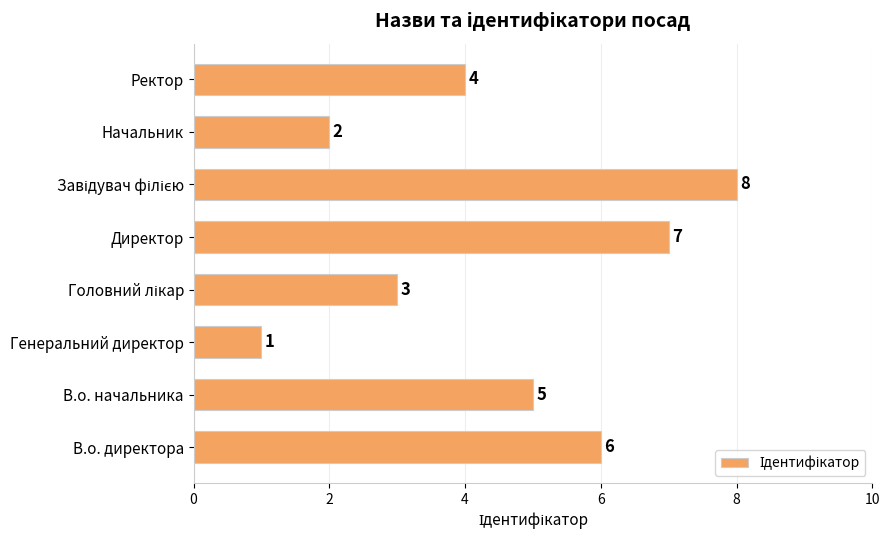

True or false: the data shows 4 at Директор.

False